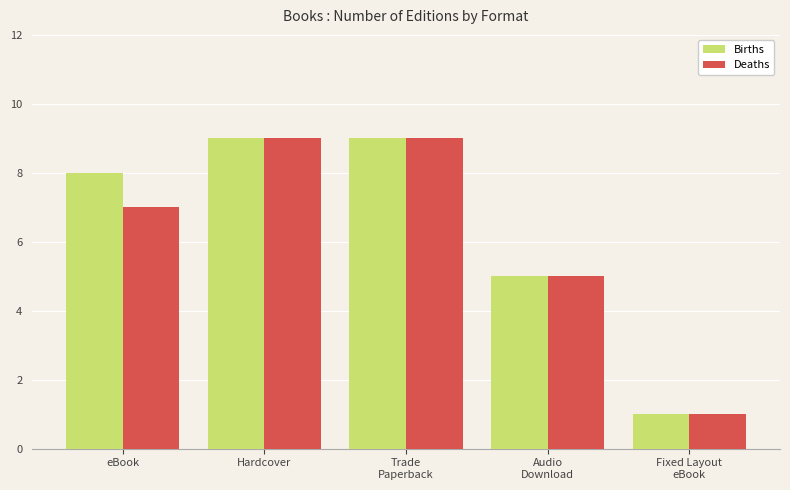

How many data points does each series have?

5